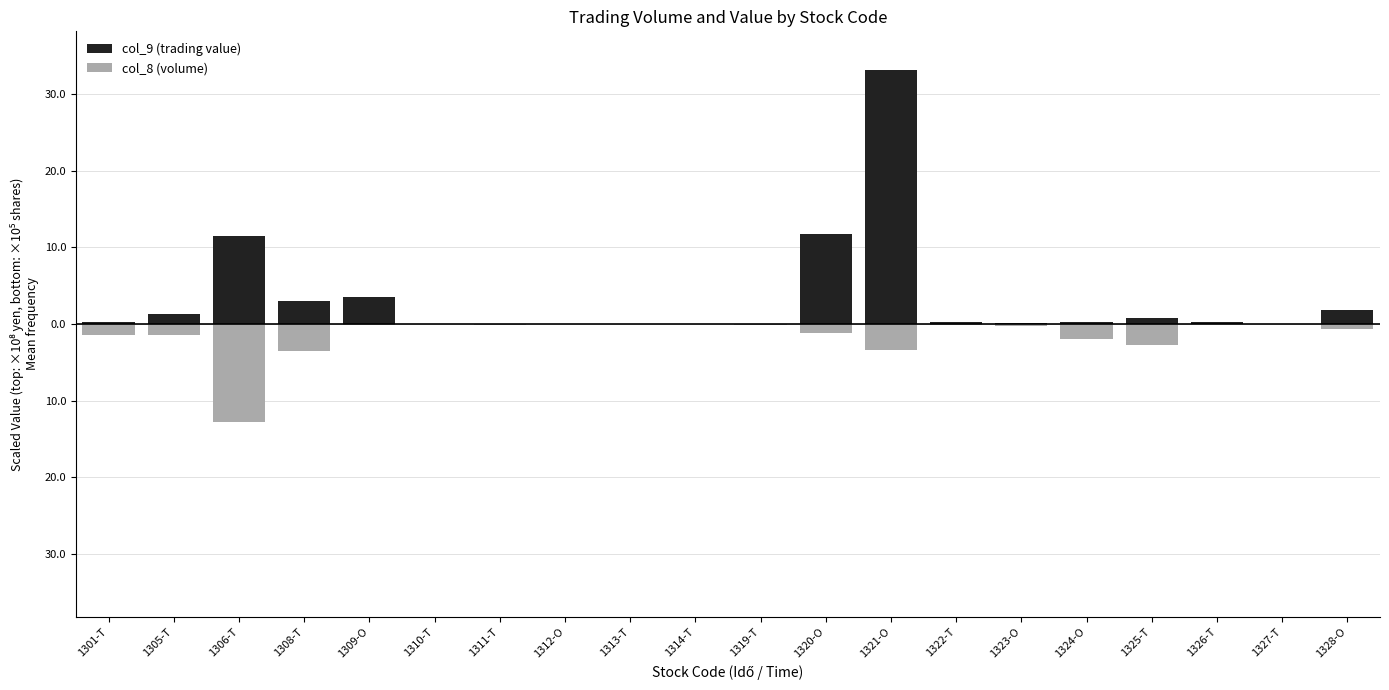

Which series has the largest total across all categories?

col_9 (trading value)